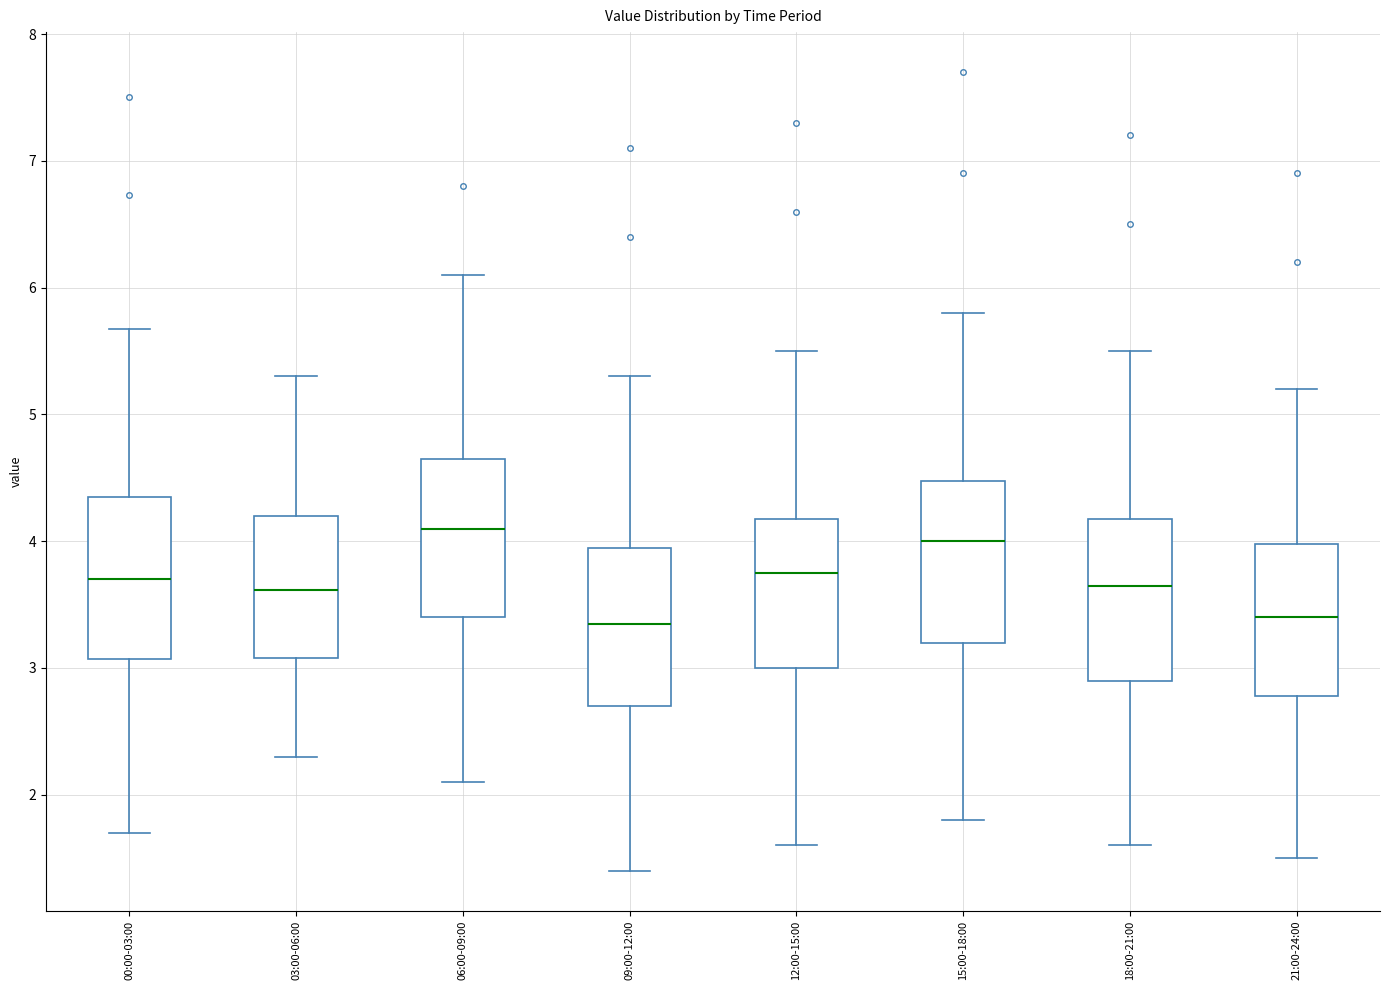

Reading left to right, transcribe this box plot: for each box, give where its median line is, the range the box spans, and where its two whiskers end, as read against the y-axis. The values are not printed on the chart, so give them approximately, as read against the axis.

00:00-03:00: median 3.7, box 3.1 to 4.4, whiskers 1.7 to 5.7
03:00-06:00: median 3.6, box 3.1 to 4.2, whiskers 2.3 to 5.3
06:00-09:00: median 4.1, box 3.4 to 4.7, whiskers 2.1 to 6.1
09:00-12:00: median 3.4, box 2.7 to 4.0, whiskers 1.4 to 5.3
12:00-15:00: median 3.8, box 3.0 to 4.2, whiskers 1.6 to 5.5
15:00-18:00: median 4.0, box 3.2 to 4.5, whiskers 1.8 to 5.8
18:00-21:00: median 3.7, box 2.9 to 4.2, whiskers 1.6 to 5.5
21:00-24:00: median 3.4, box 2.8 to 4.0, whiskers 1.5 to 5.2